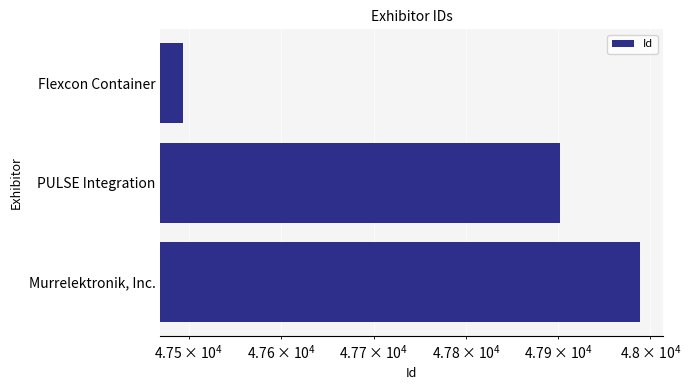

The chart shows a value of 80141 at PULSE Integration. True or false?

False